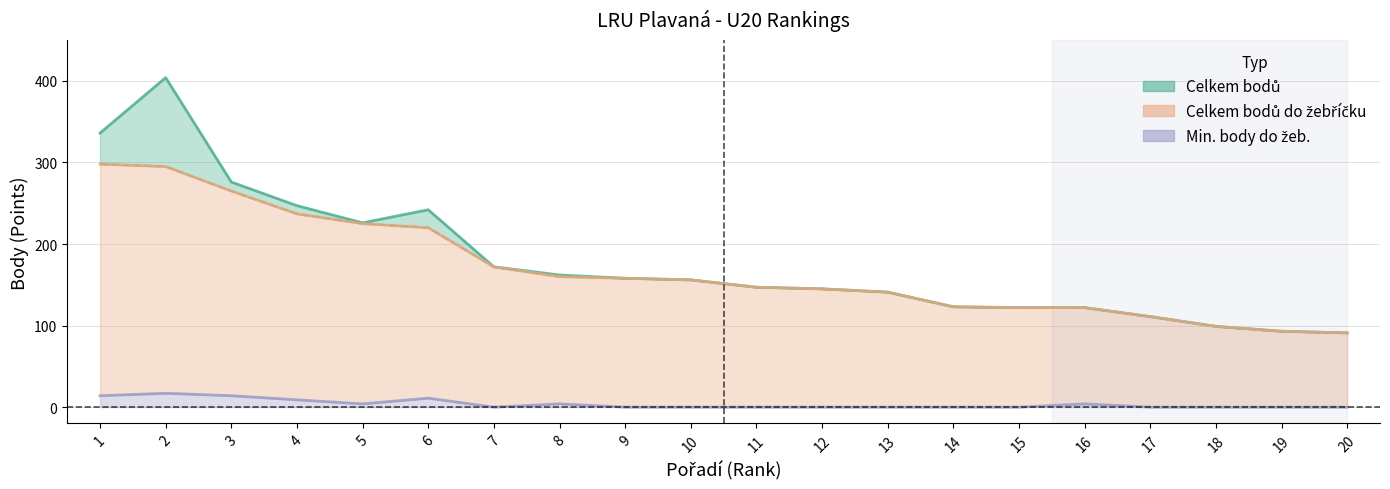

Rank the series at 8 from highest to lowest value.

Celkem bodů, Celkem bodů do žebříčku, Min. body do žeb.